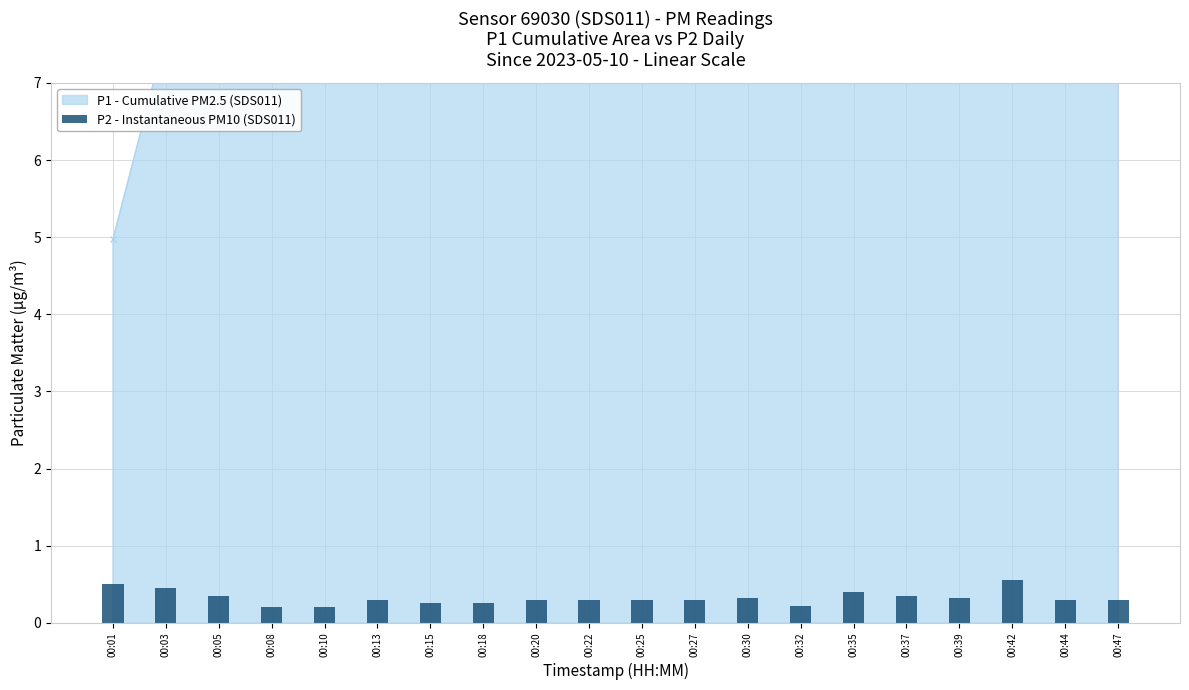

Are the bars grouped side by side (vs. stacked)?

No